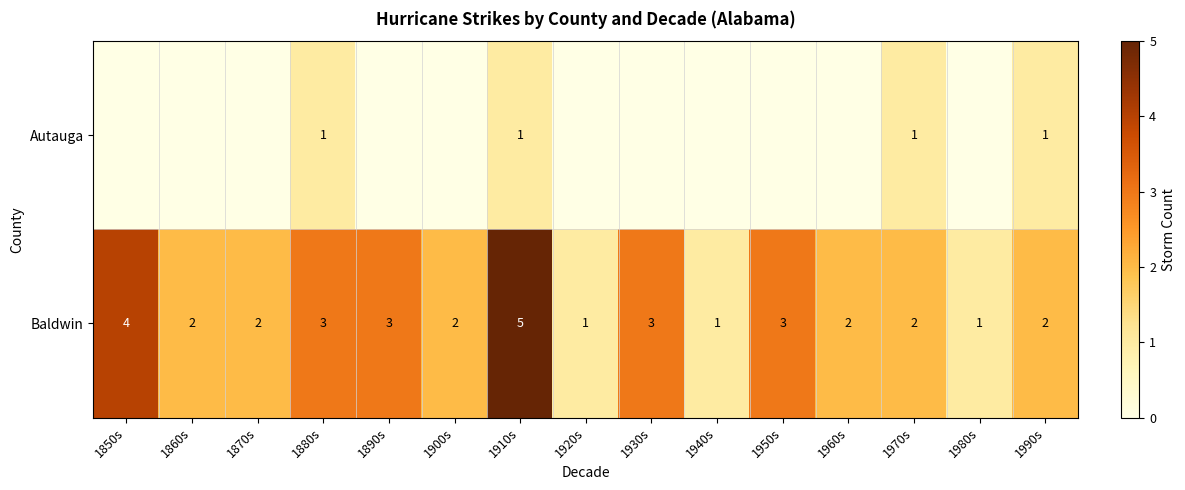

How many data points in Baldwin are less than 2?

3